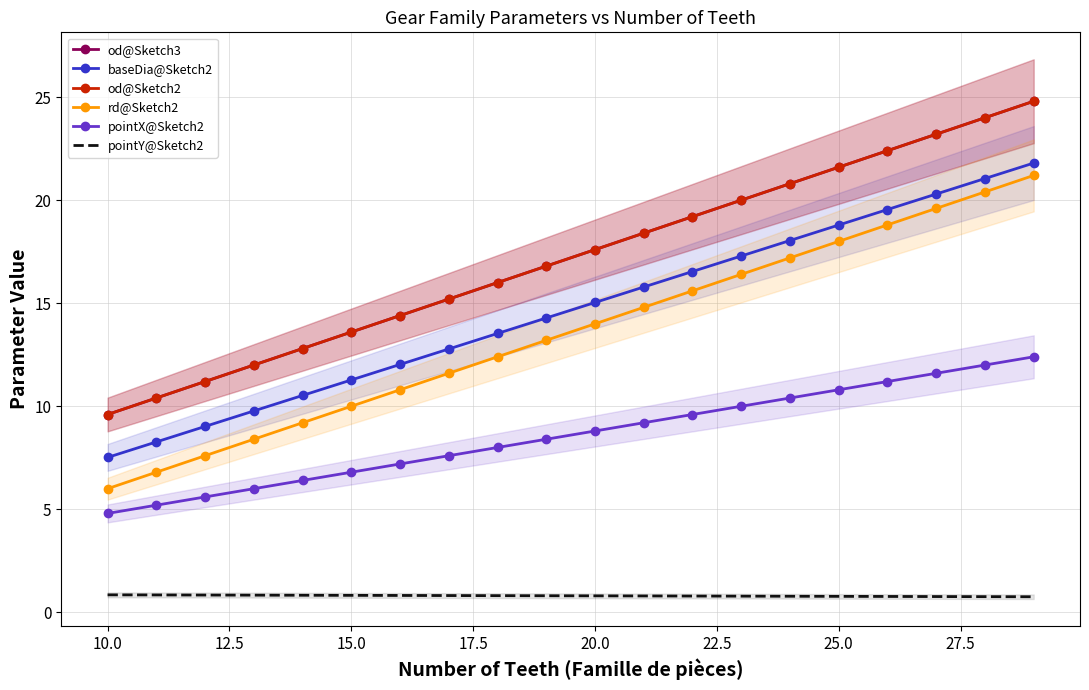

What is the difference between the maximum and minimum values in the rd@Sketch2 series?

15.2